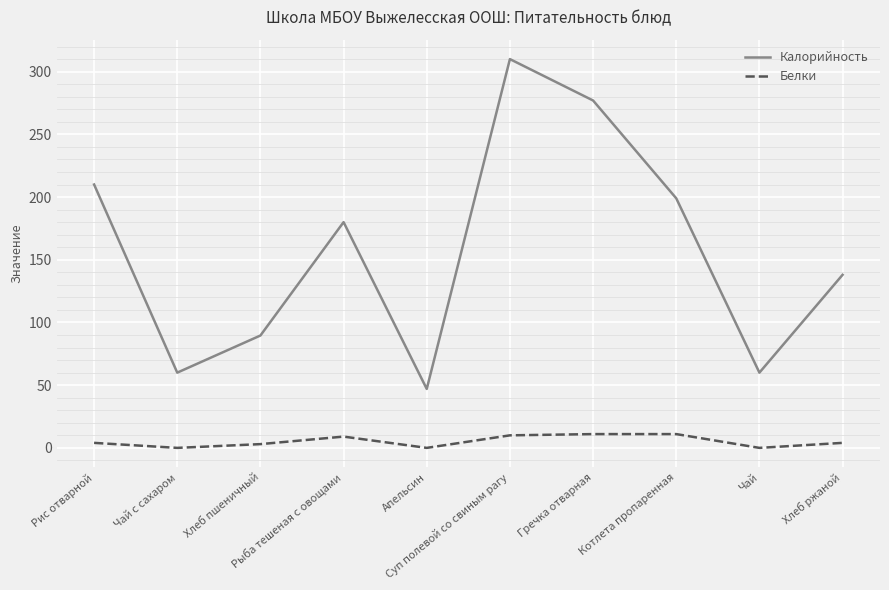

What is the greatest value displayed?

310.0